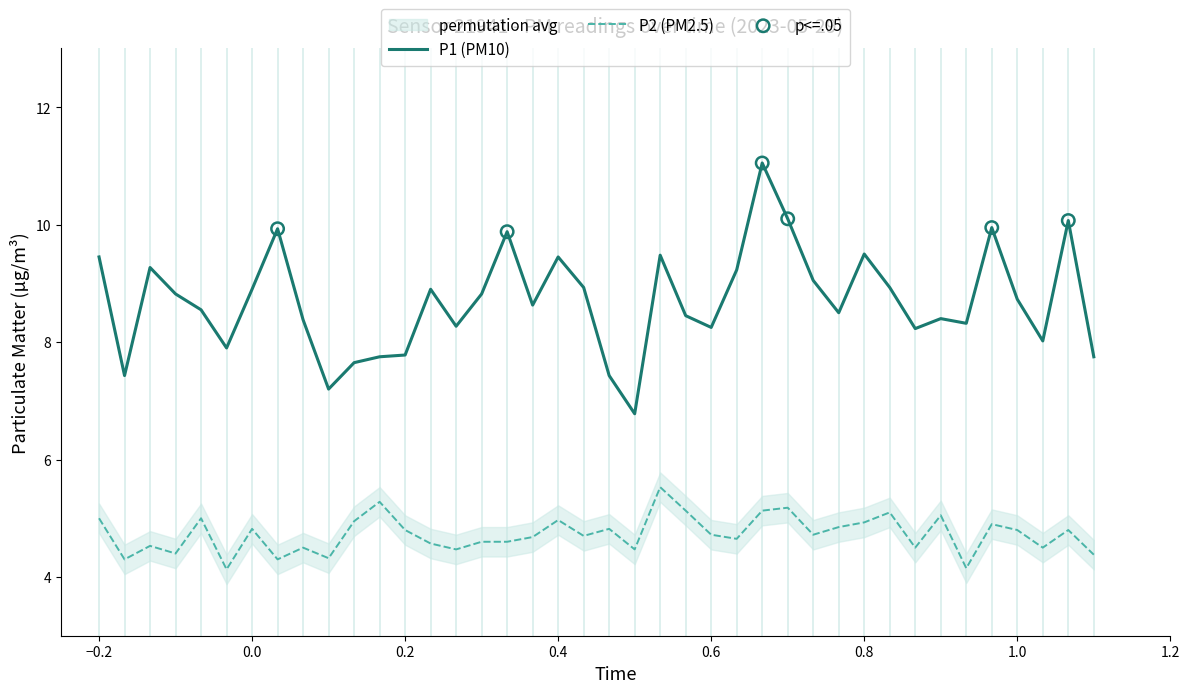

Which series has the largest total across all categories?

P1